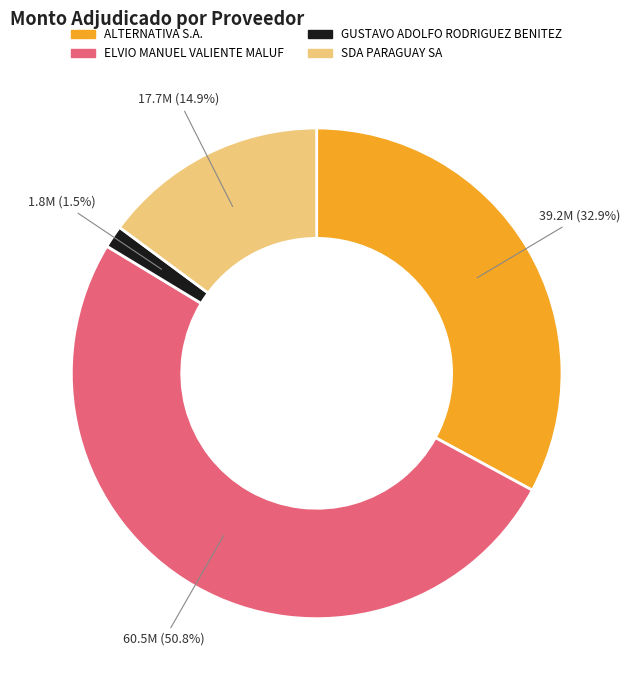

Rank the categories by value from lowest to highest.

GUSTAVO ADOLFO RODRIGUEZ BENITEZ, SDA PARAGUAY SA, ALTERNATIVA S.A., ELVIO MANUEL VALIENTE MALUF